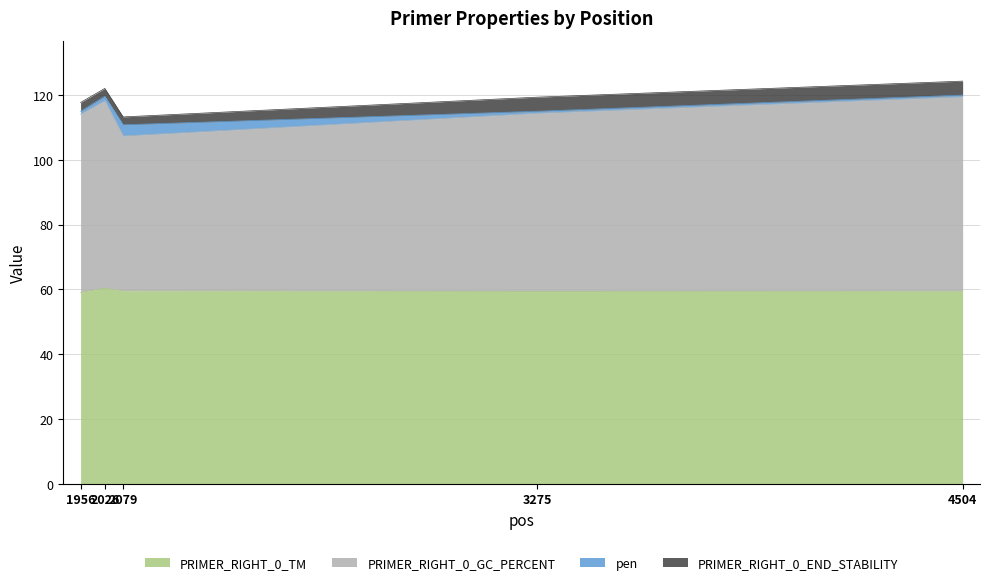

What is the maximum value for PRIMER_RIGHT_0_TM?

60.4